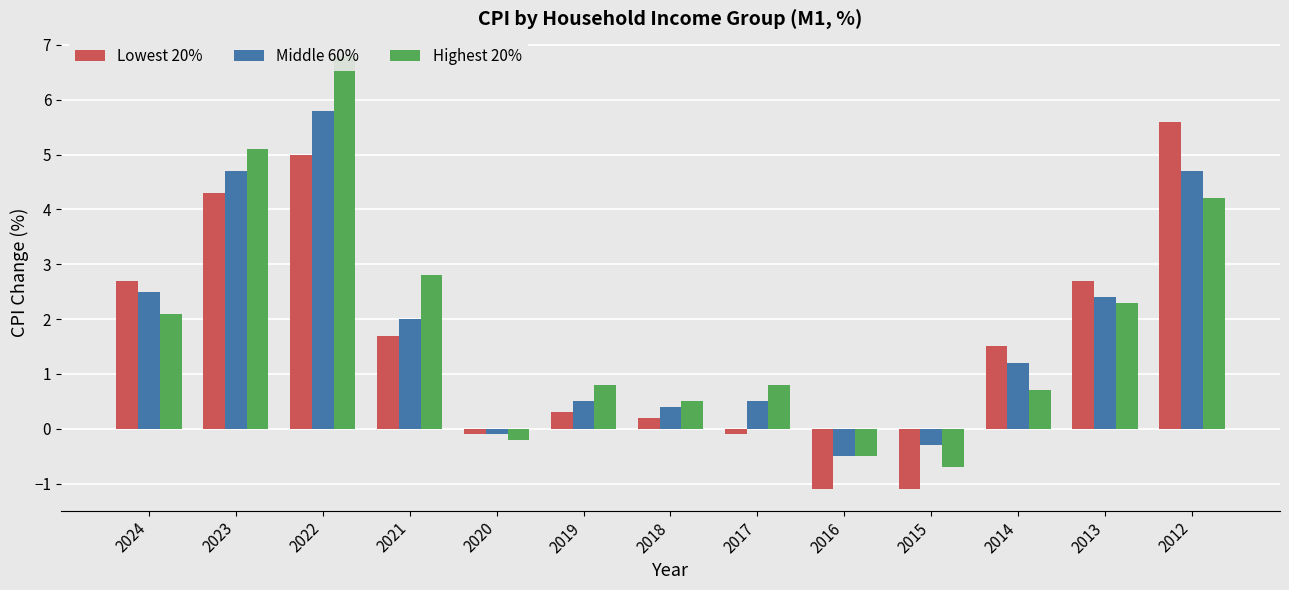

What is the value of the Lowest 20% bar at the 5th from the left?

-0.1